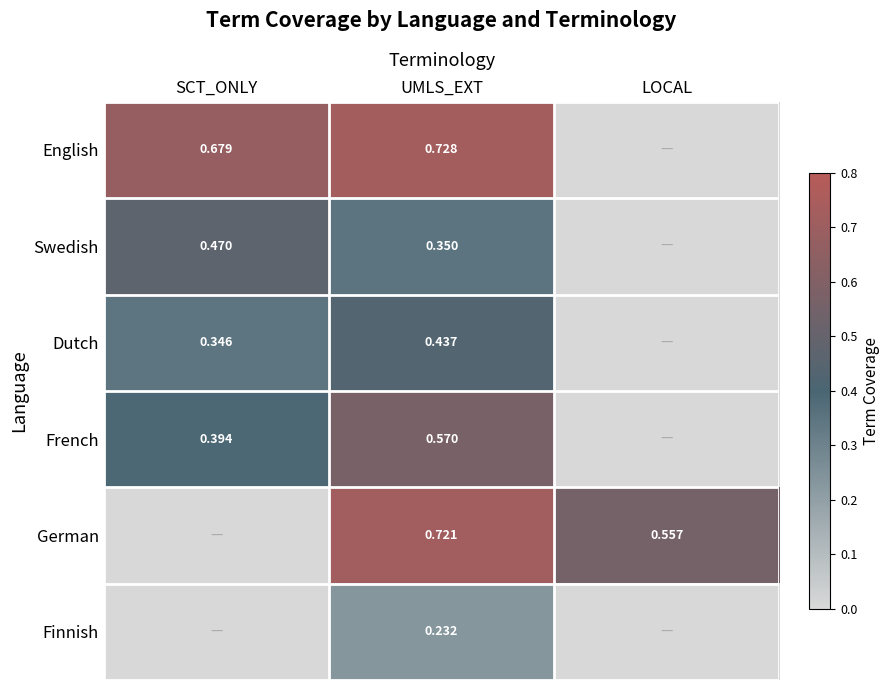

Is the value of Dutch at UMLS_EXT greater than the value of German at LOCAL?

No